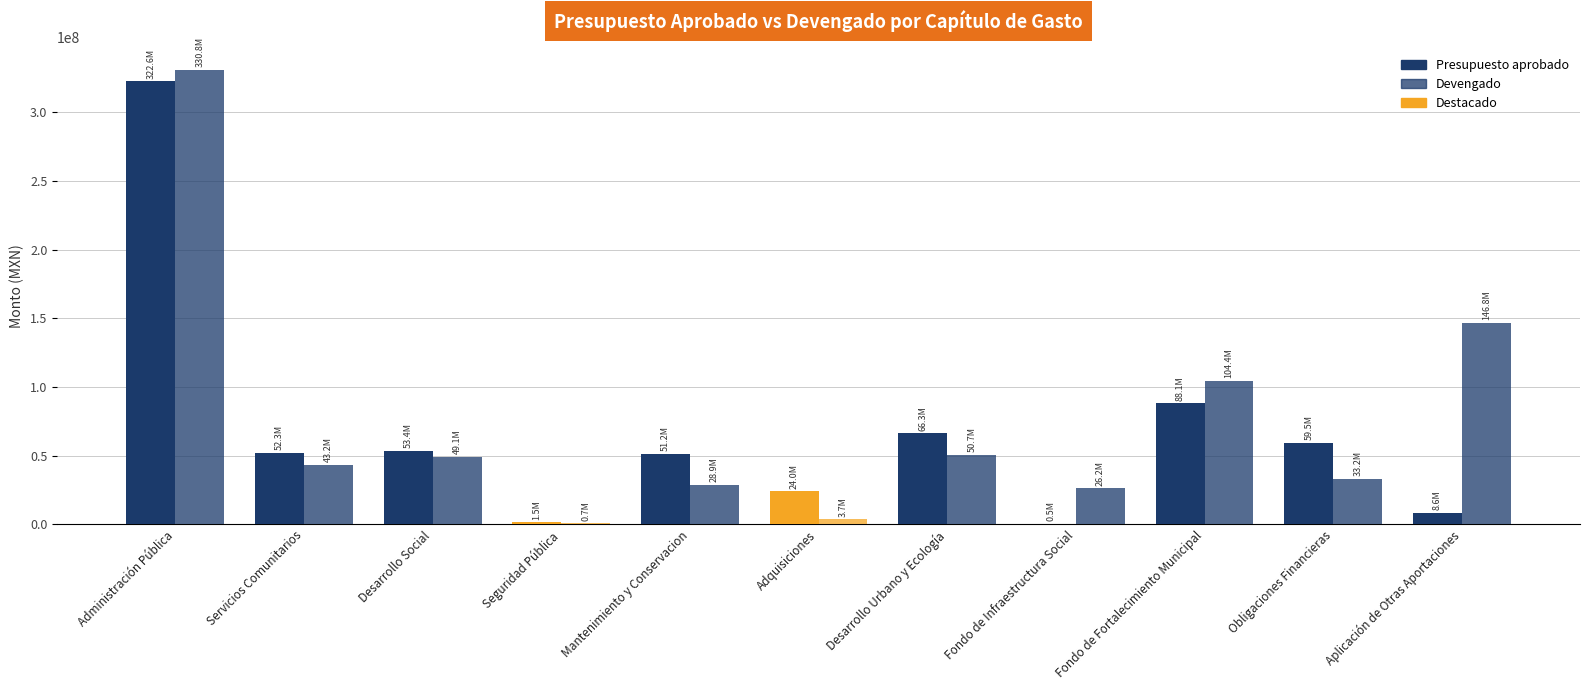

What is the label of the 1st bar from the right?

Aplicación de Otras Aportaciones